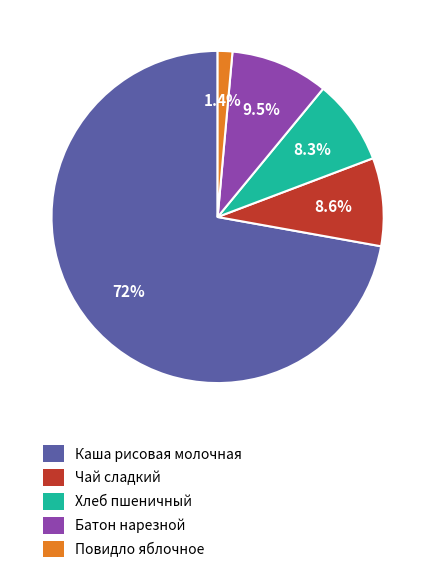

What percentage do Хлеб пшеничный and Чай сладкий together represent?

16.9%